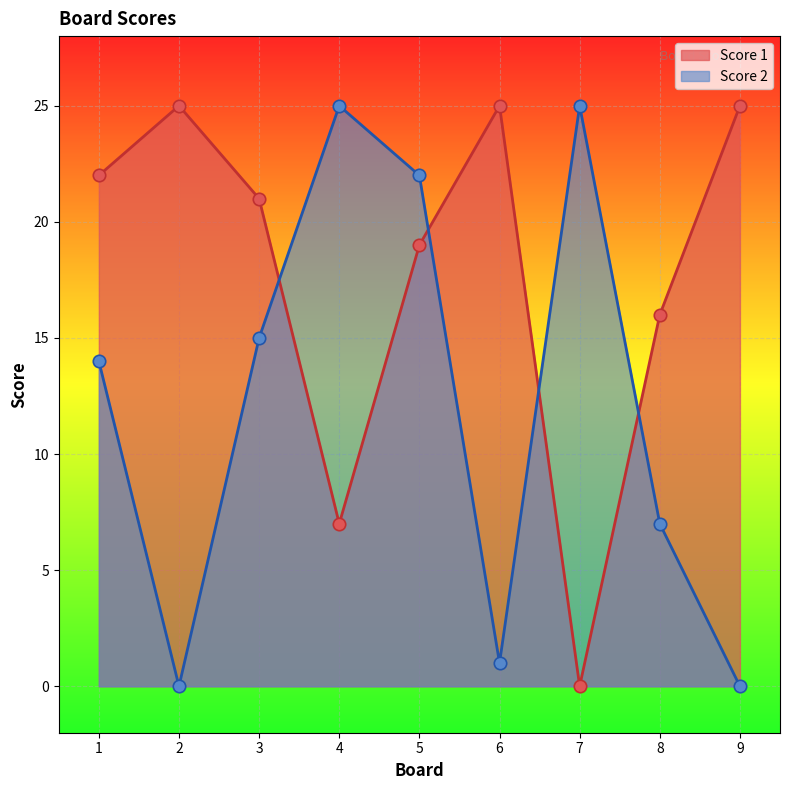

What is the total value across all series at 7?

25